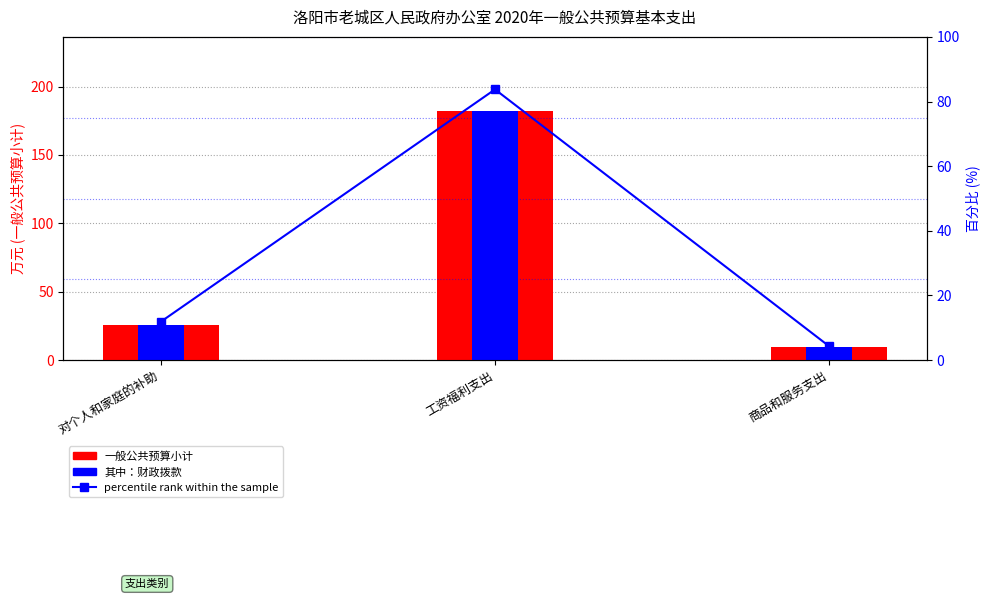

Which series changed the most between 工资福利支出 and 商品和服务支出?

一般公共预算小计